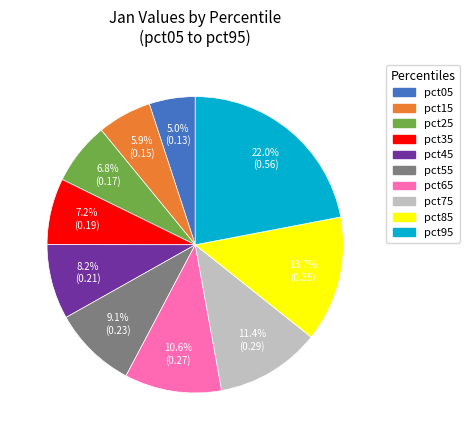

To the nearest percent, what percentage of the pie is pct45?

8%